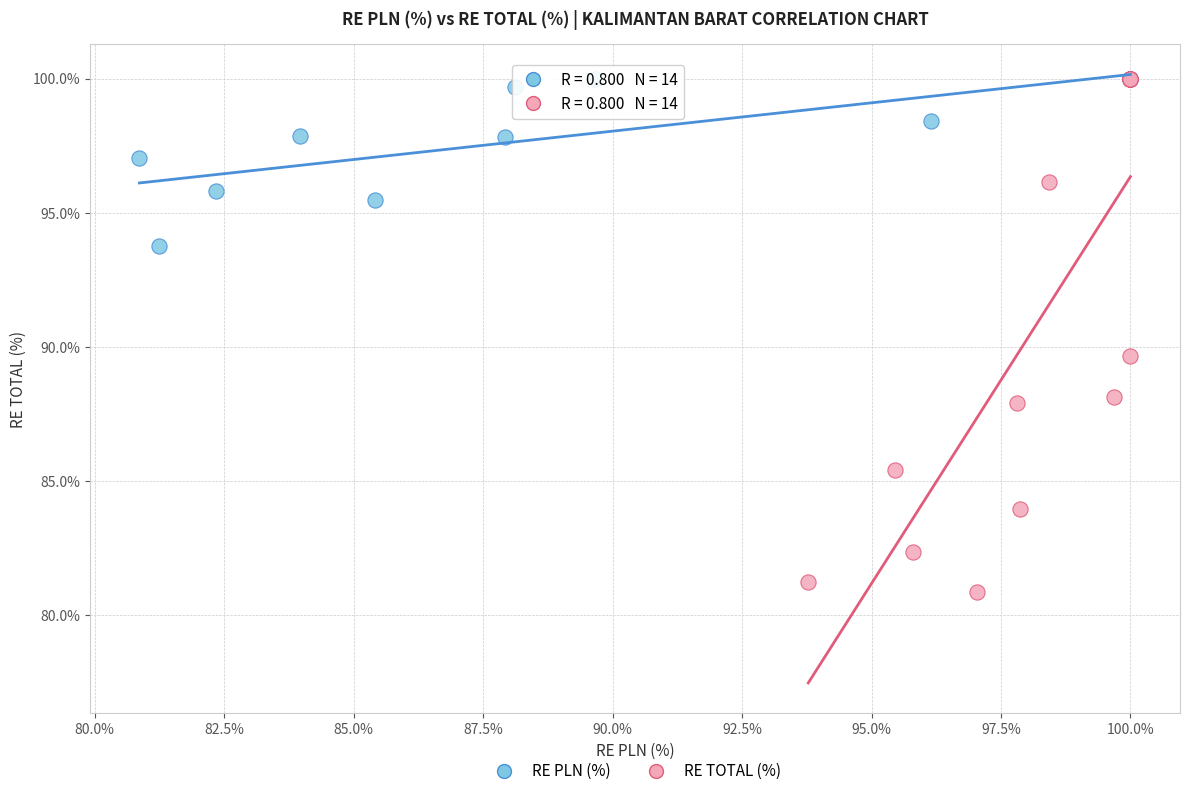

What are all the series names shown in the legend?

RE PLN (%), RE TOTAL (%)